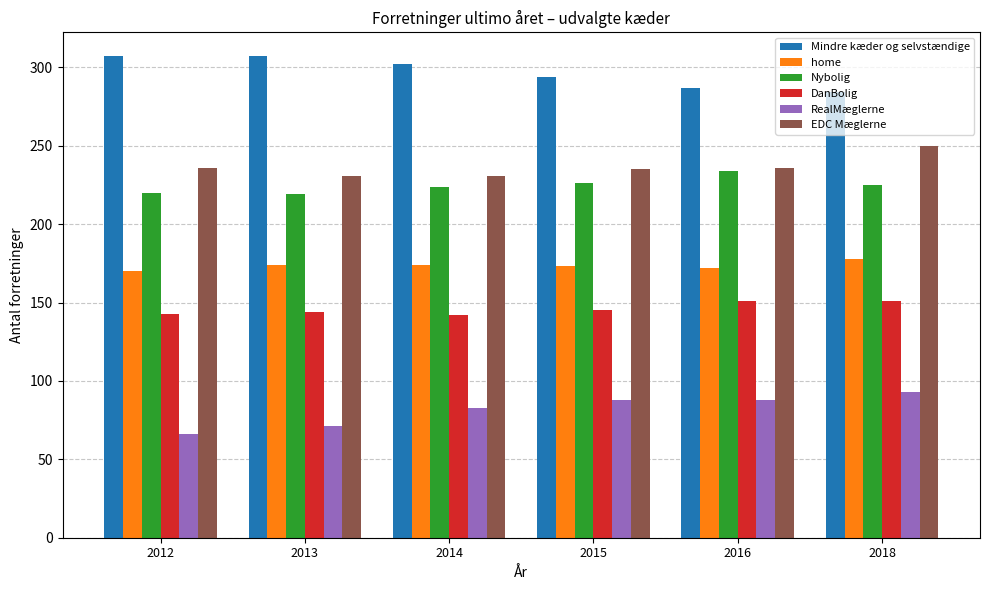

Does the chart contain any negative values?

No